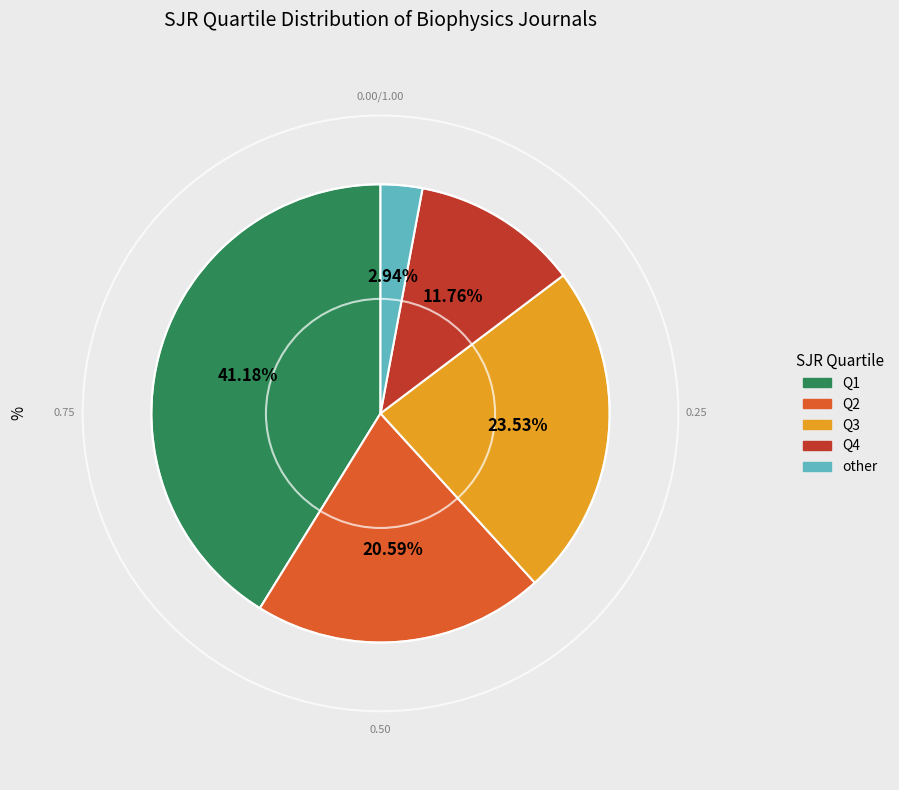

How many segments does this pie chart have?

5